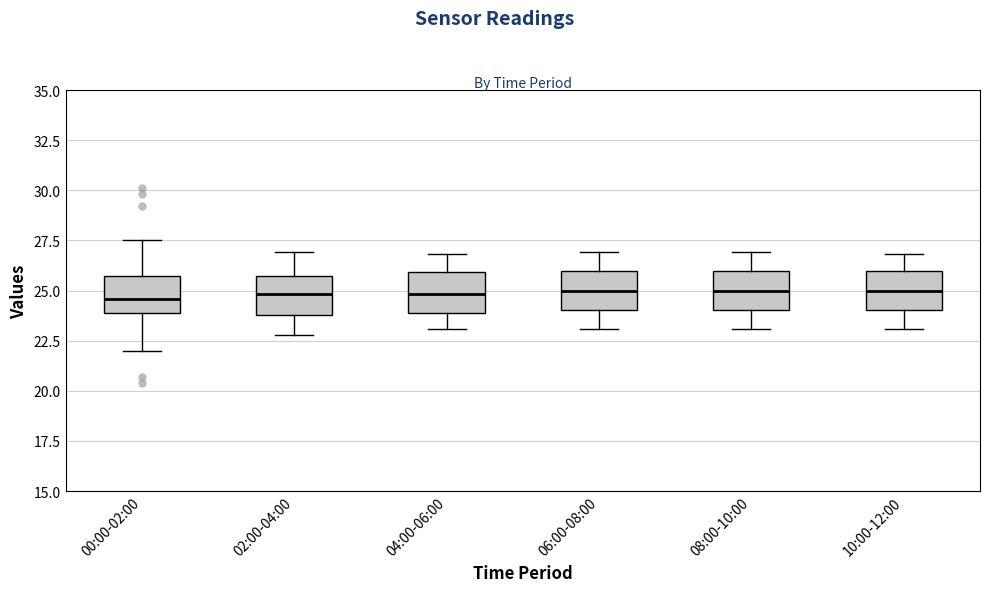

Reading left to right, read every box against the y-axis: the position of its median line, the range the box covers, and the ends of its whiskers. The values are not printed on the chart, so give them approximately, as read against the axis.

00:00-02:00: median 24.5, box 24.0 to 25.5, whiskers 22.0 to 27.5
02:00-04:00: median 25.0, box 24.0 to 25.5, whiskers 23.0 to 27.0
04:00-06:00: median 25.0, box 24.0 to 26.0, whiskers 23.0 to 27.0
06:00-08:00: median 25.0, box 24.0 to 26.0, whiskers 23.0 to 27.0
08:00-10:00: median 25.0, box 24.0 to 26.0, whiskers 23.0 to 27.0
10:00-12:00: median 25.0, box 24.0 to 26.0, whiskers 23.0 to 27.0